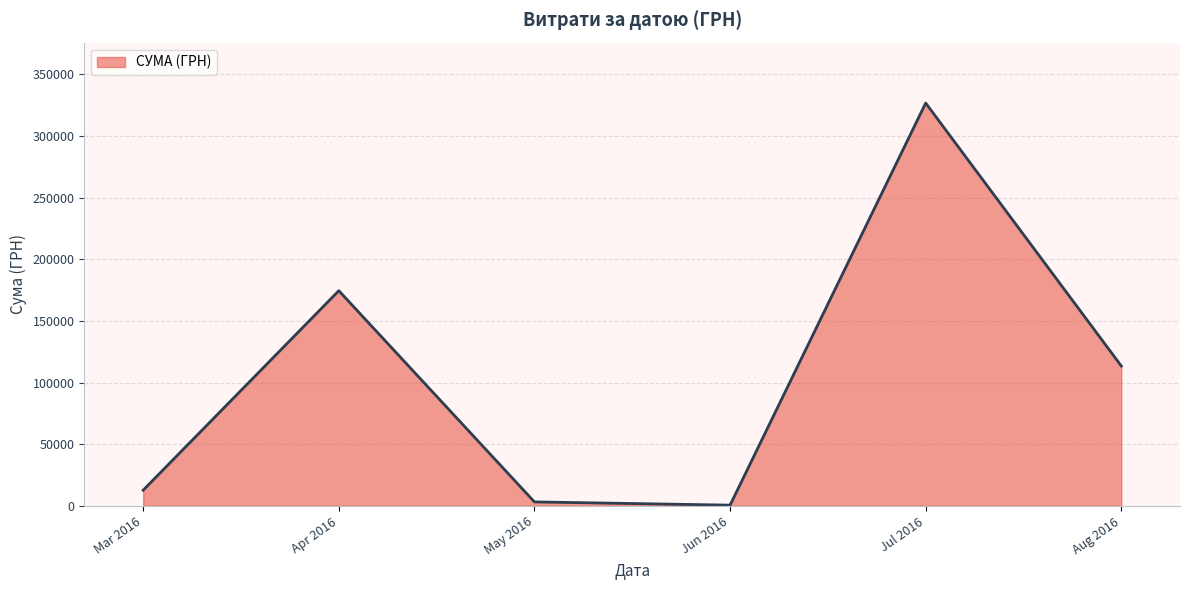

What is the sum of all values?

630977.9